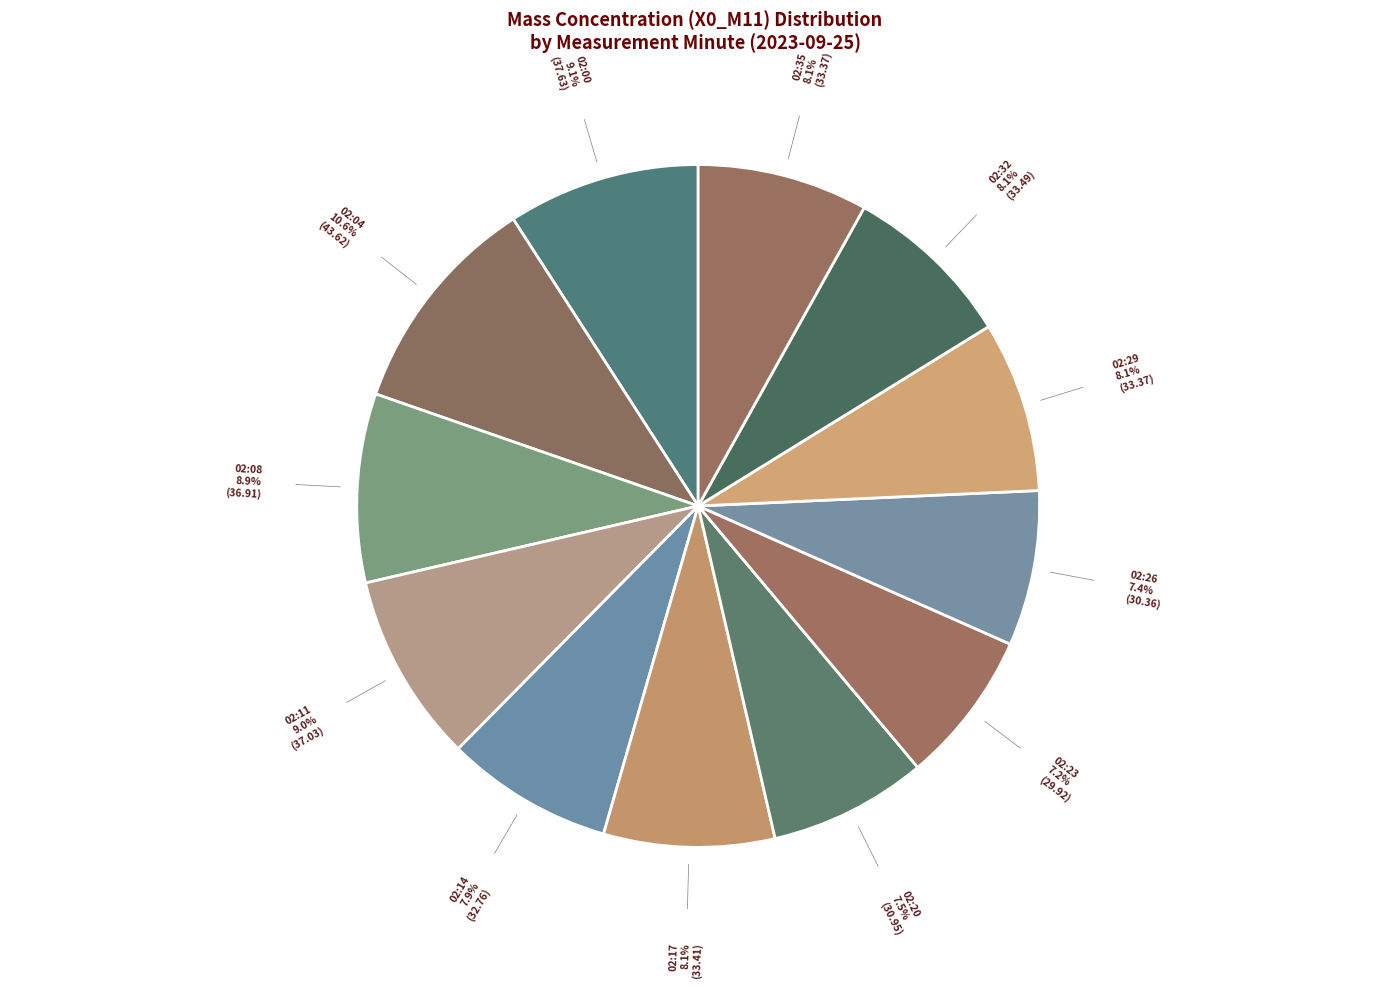

Which has a higher value, 02:20 or 02:11?

02:11